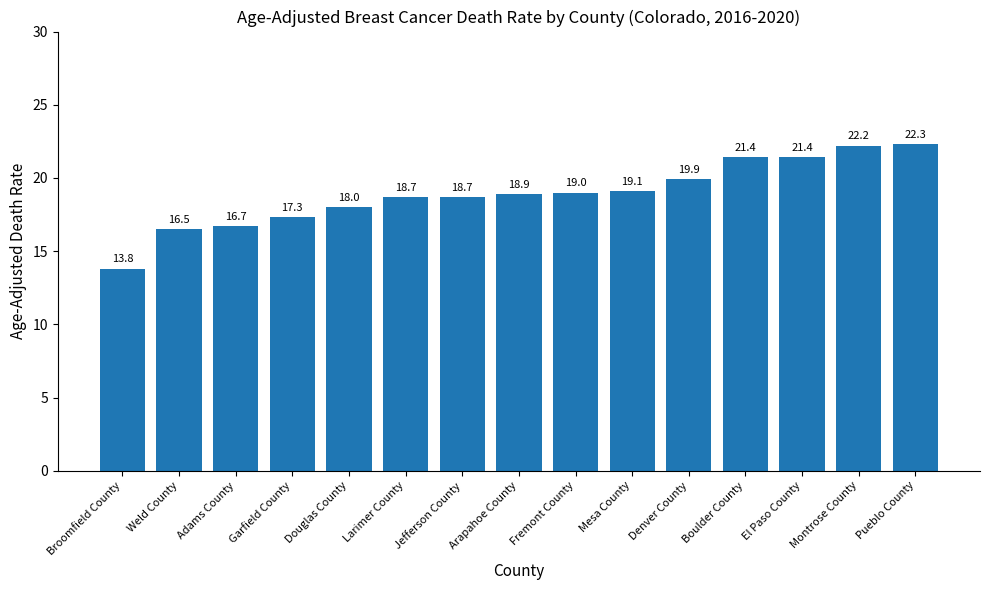

What is the change in value from Weld County to Garfield County?

+0.8